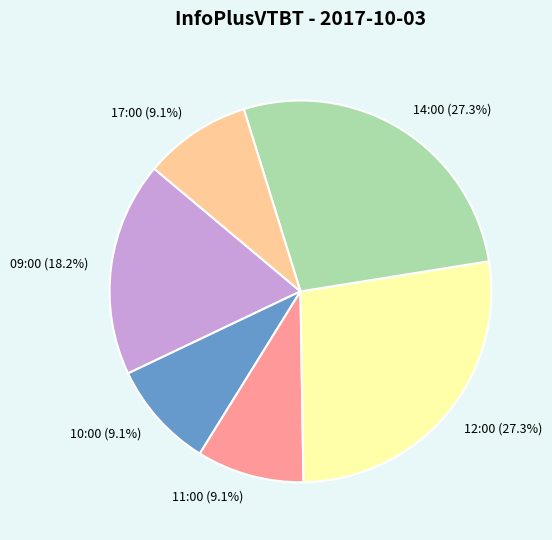

Approximately how many times larger is the value at 17:00 (9.1%) compared to 11:00 (9.1%)?

1.0